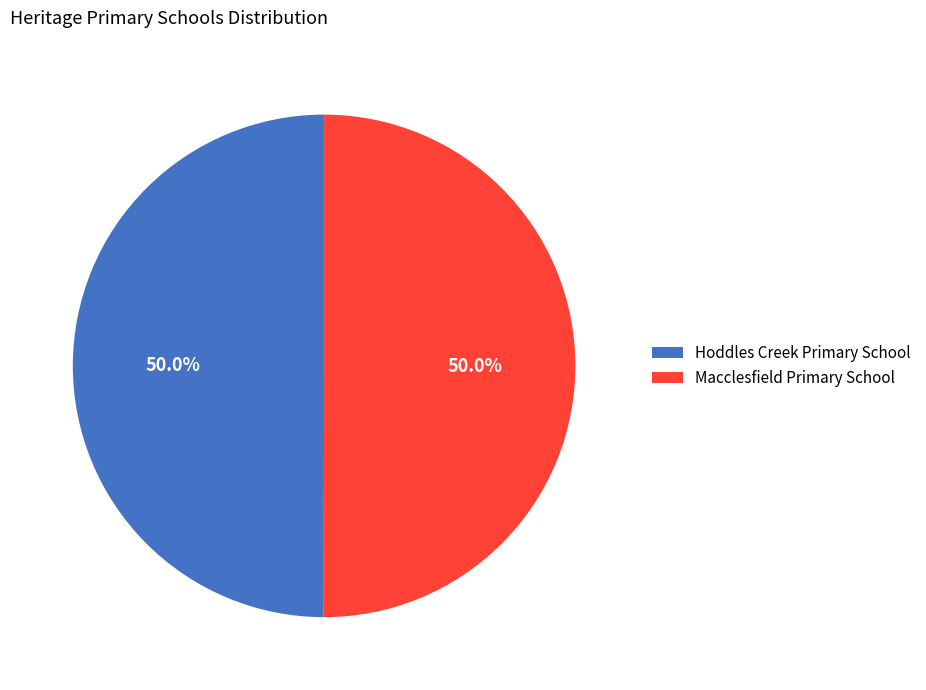

To the nearest percent, what is the average slice percentage?

50%